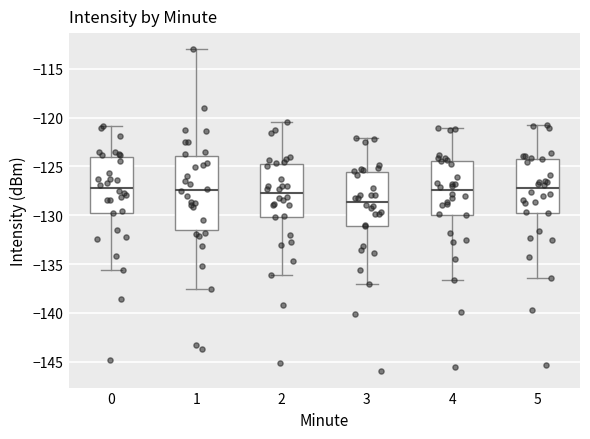

Where is the upper edge of the box at x = 1 on the y-axis? The values are not printed on the chart, so give them approximately, as read against the axis.

-124.0